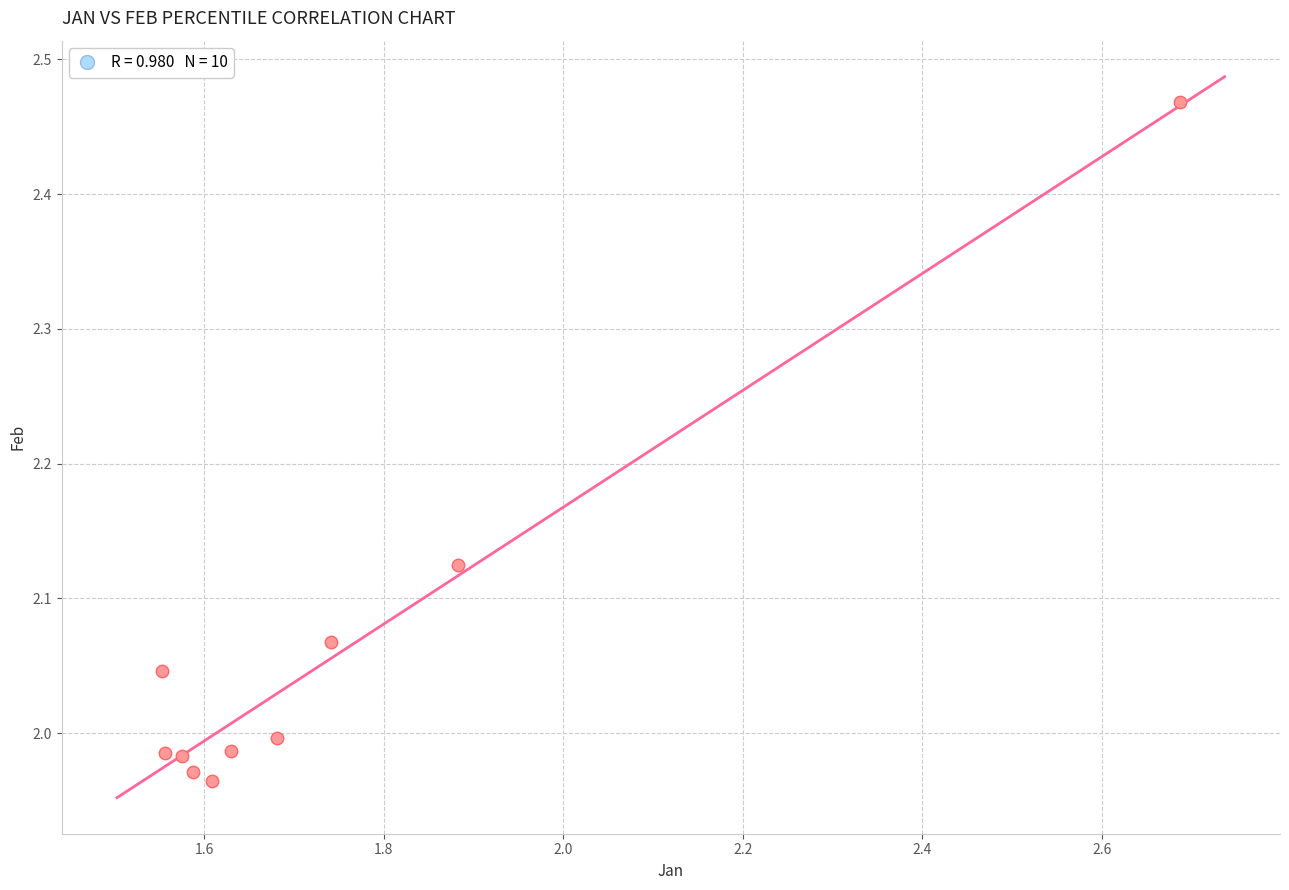

What is the range of Y values (max minus min)?

0.5